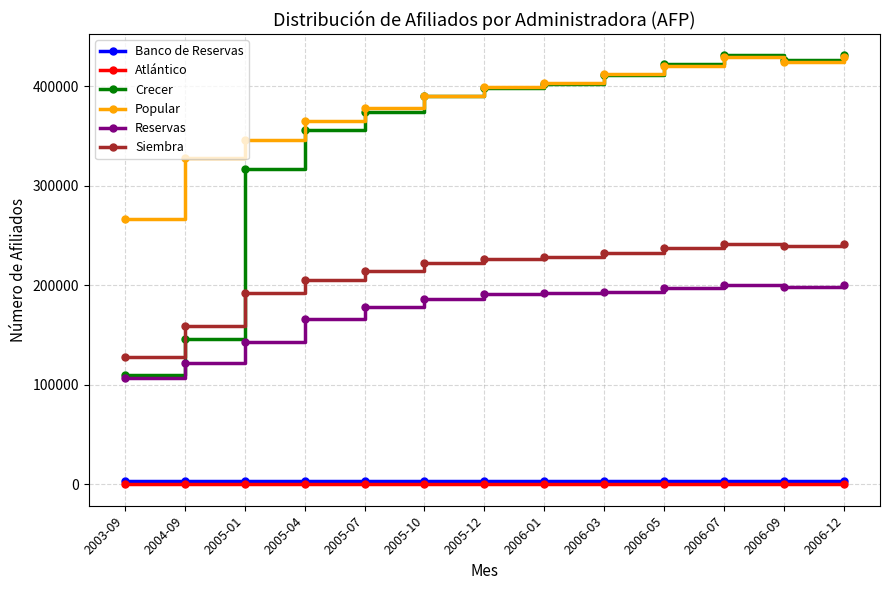

How many interior local valleys does the Popular series have?

1